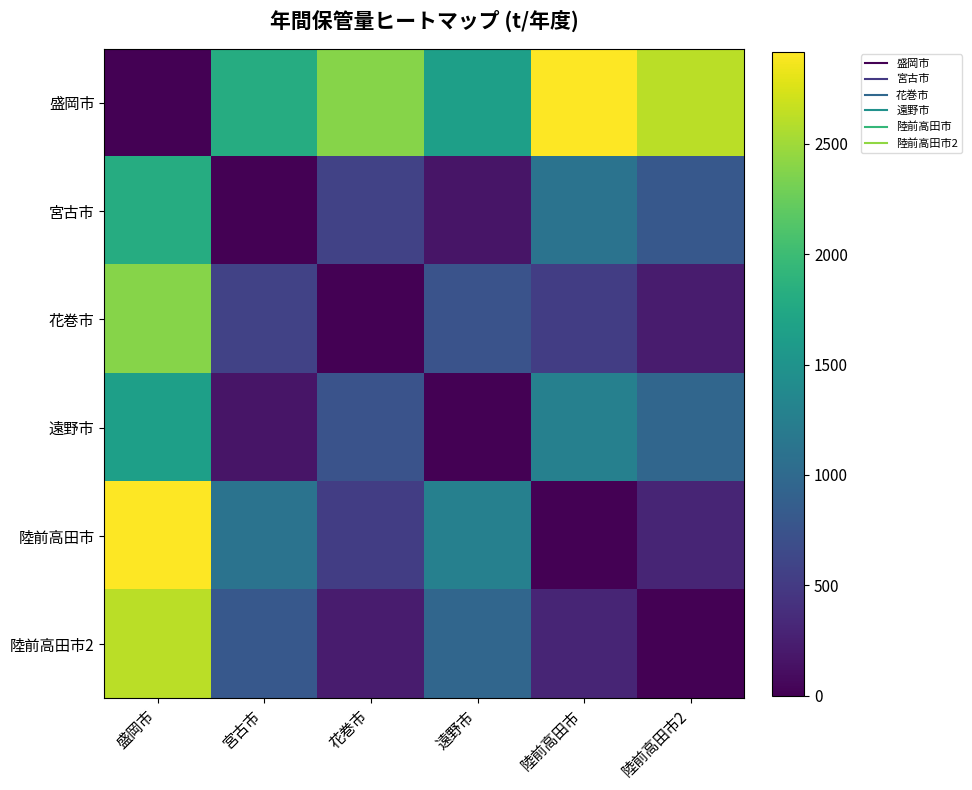

Count the number of data series in this chart.

6